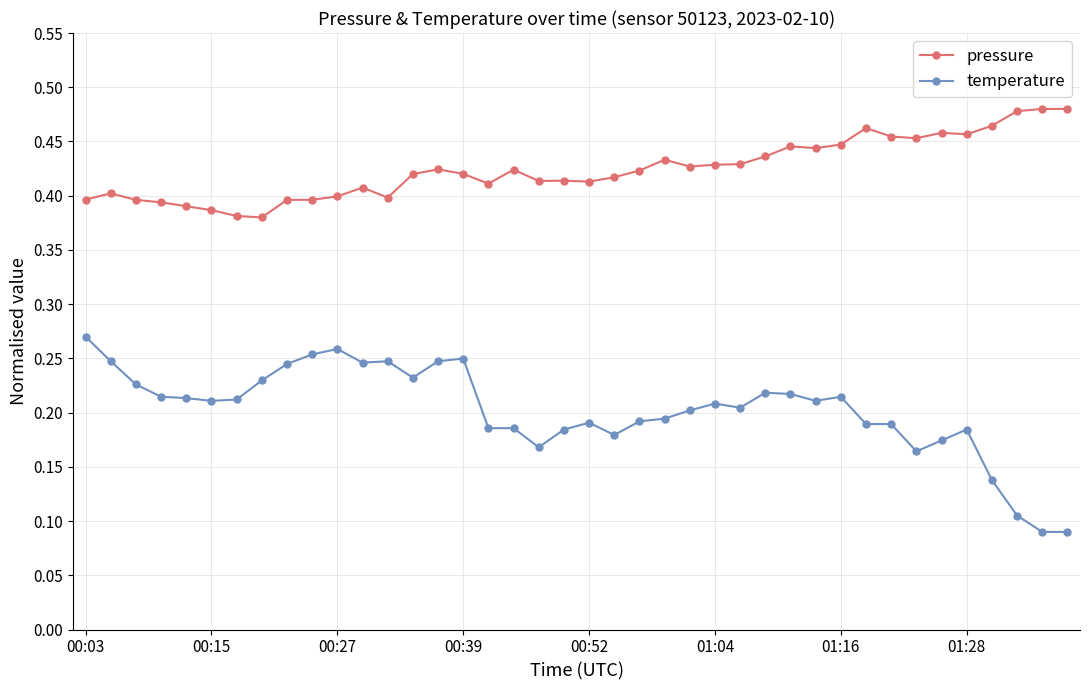

Which series has the widest spread of values?

temperature